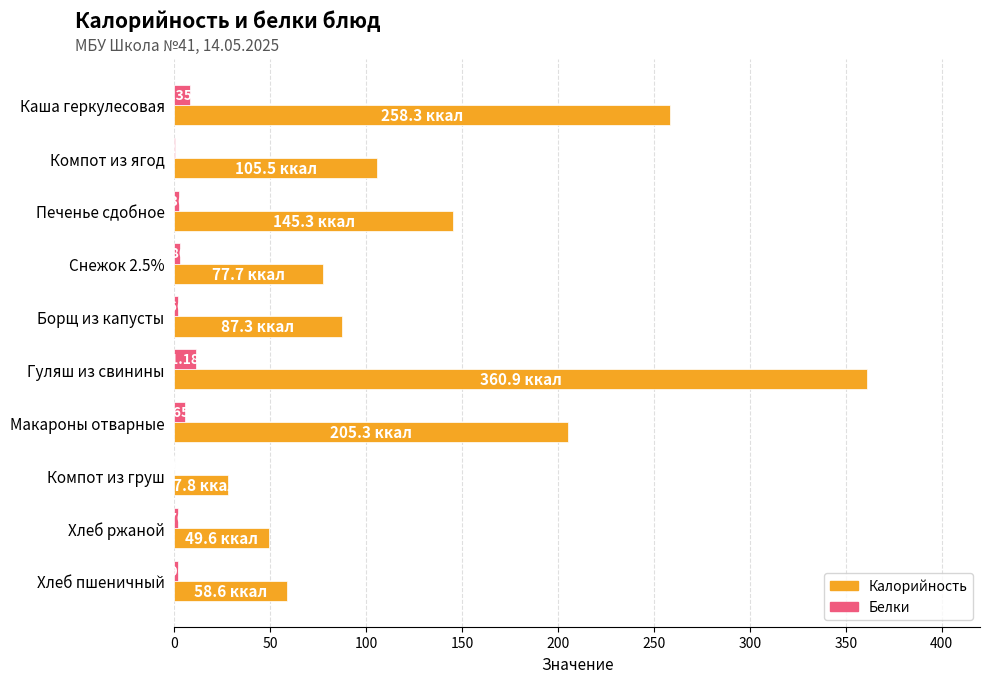

At which label is Калорийность closest to 194?

Макароны отварные